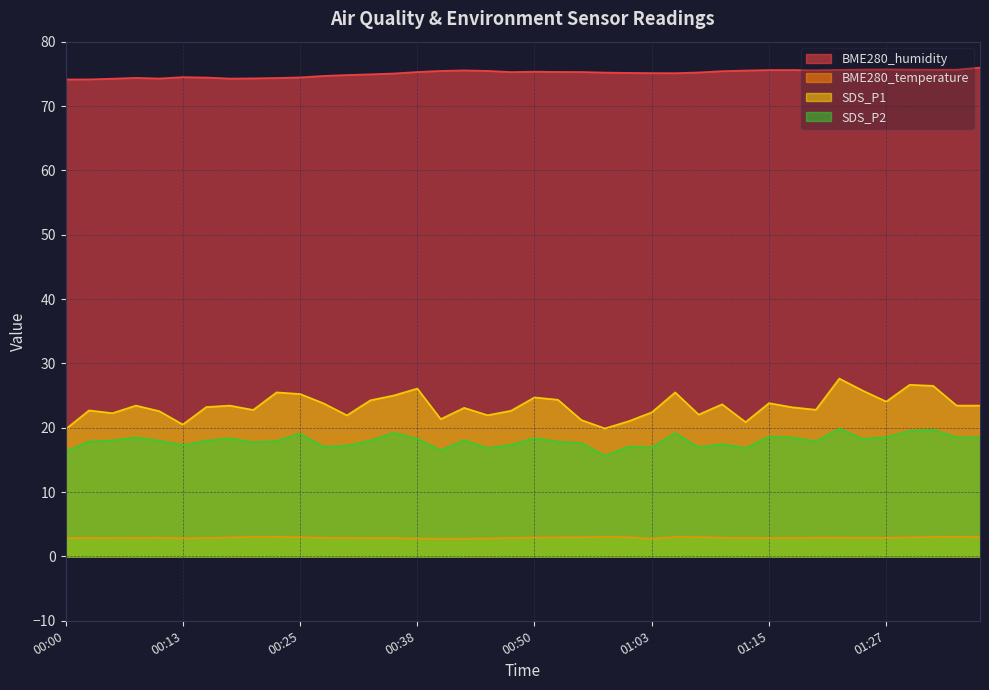

Does the chart display data point markers on the line(s)?

No